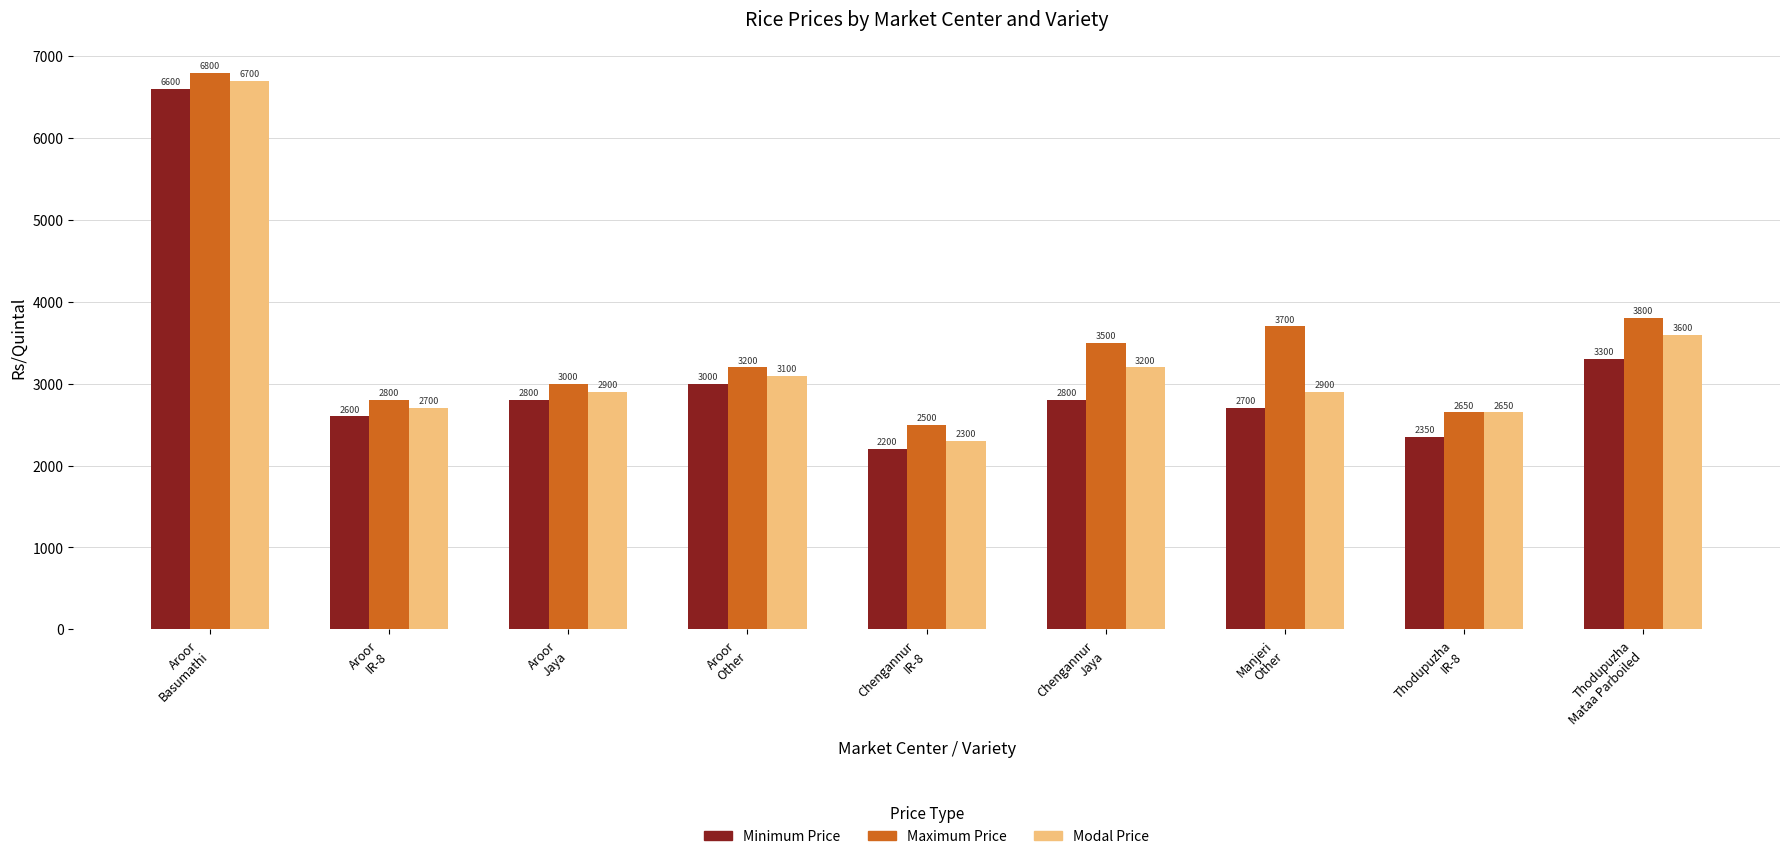

Count the number of data series in this chart.

3